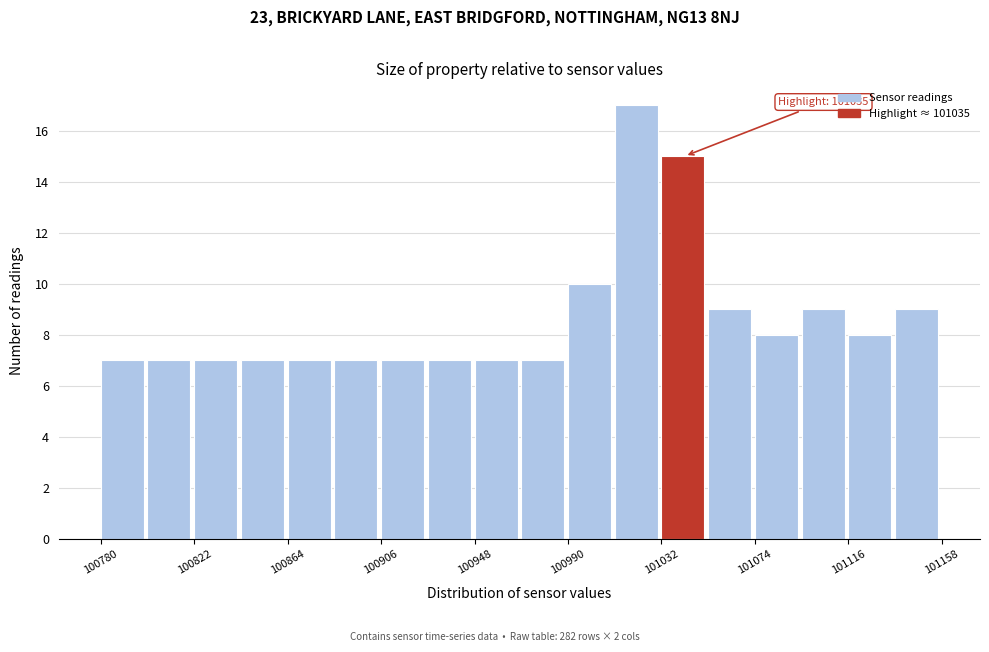

Over which range of the x-axis is the bar tallest?

101010 to 101030